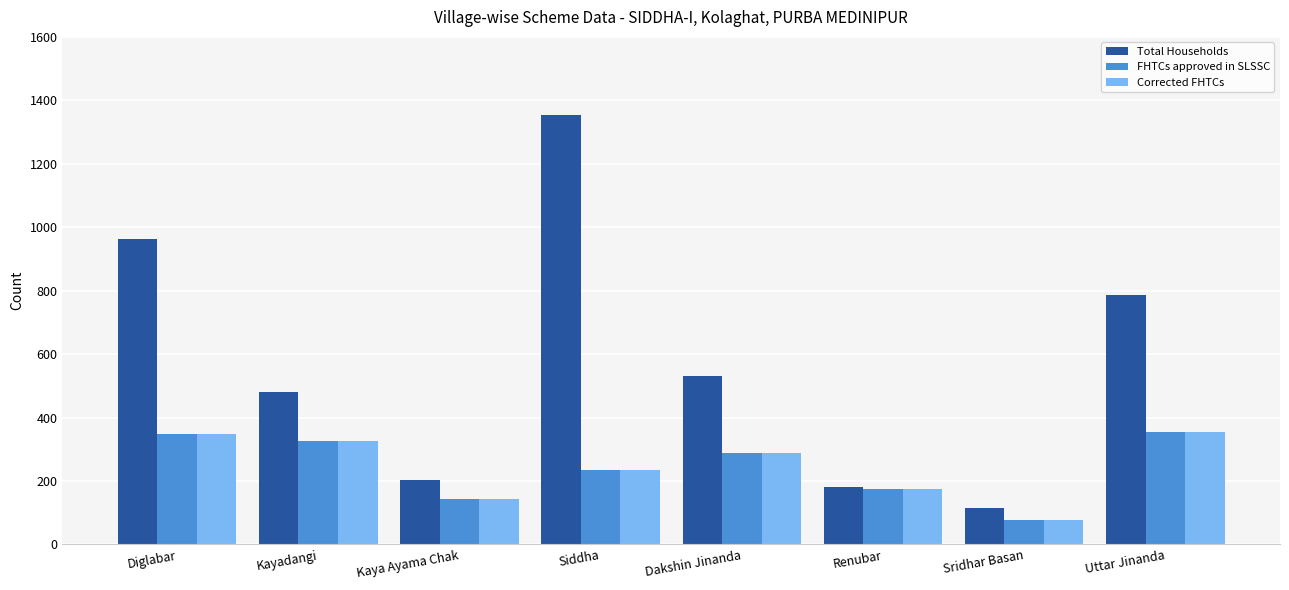

What are all the series names shown in the legend?

Total Households, FHTCs approved in SLSSC, Corrected FHTCs